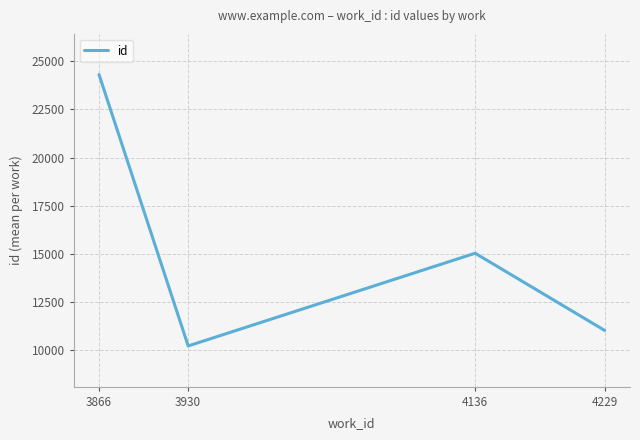

How many distinct data groups are displayed?

1